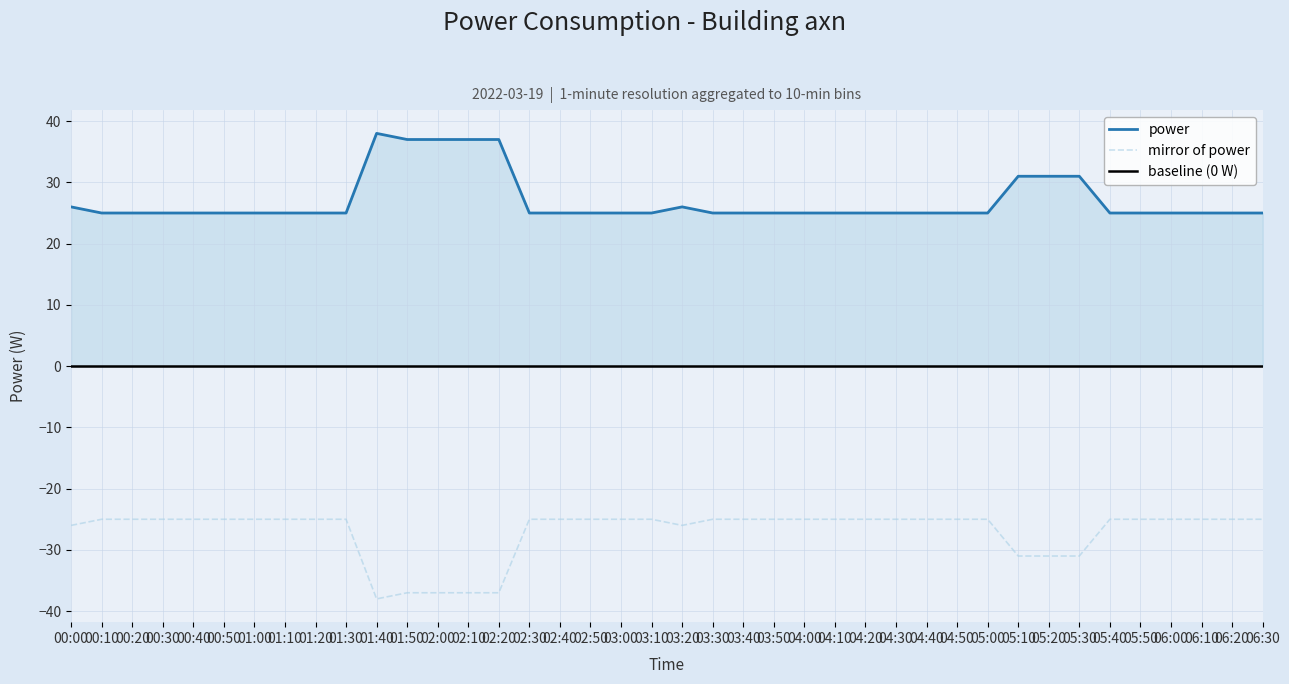

True or false: the data has more than 0 interior local peaks.

True